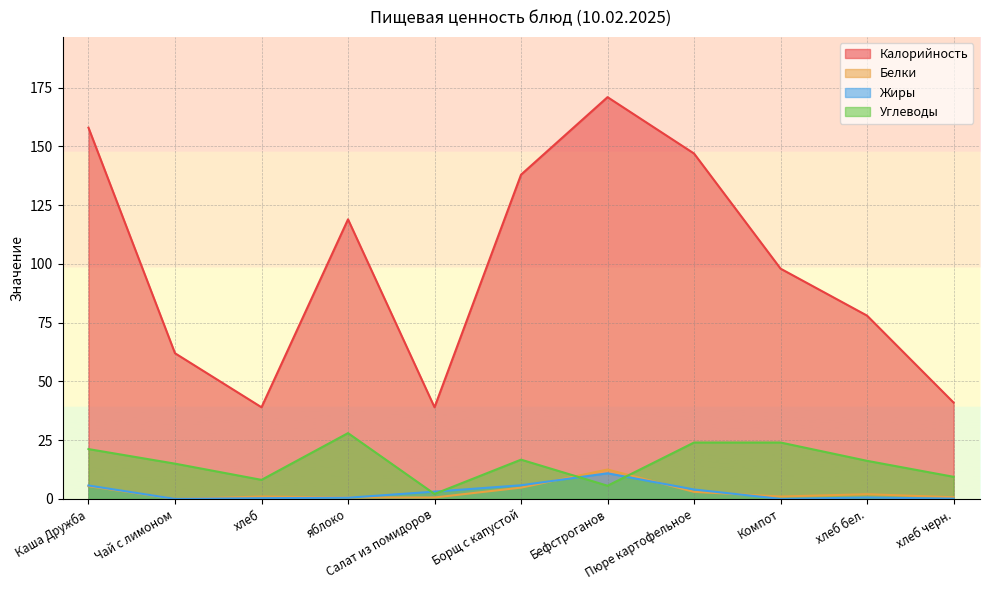

At how many categories does at least one series exceed 143?

3